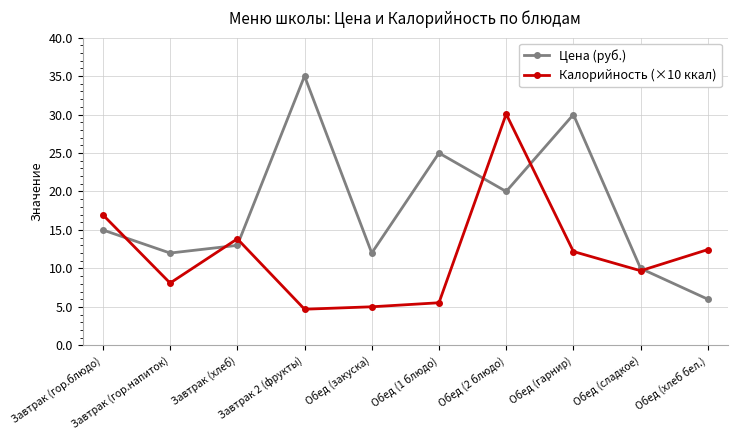

What position from the left is Завтрак 2 (фрукты)?

4